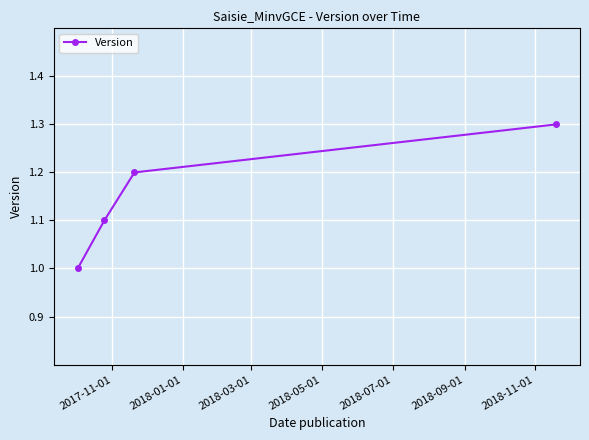

What is the smallest value displayed?

1.0